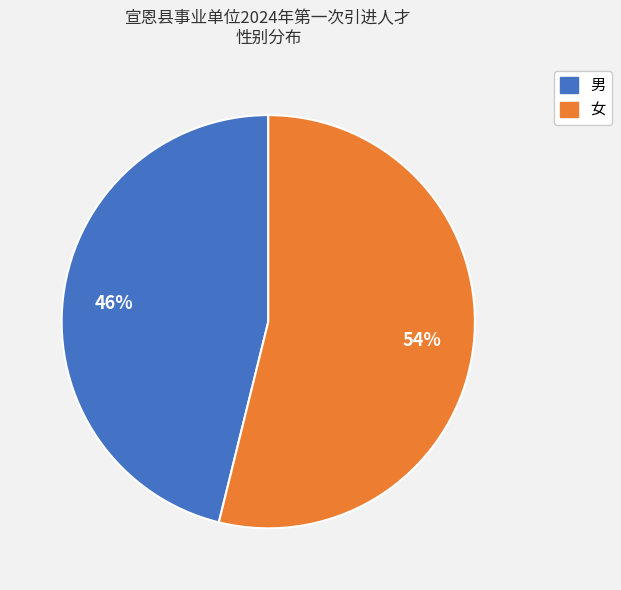

How many segments does this pie chart have?

2